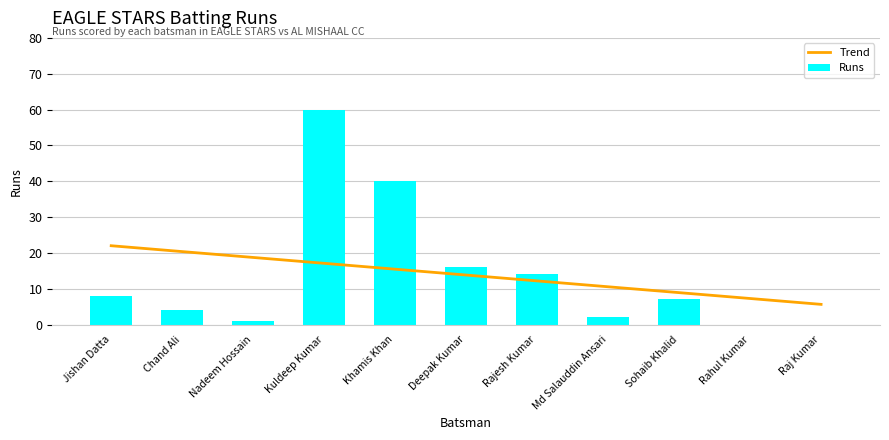

Does the chart contain any negative values?

No